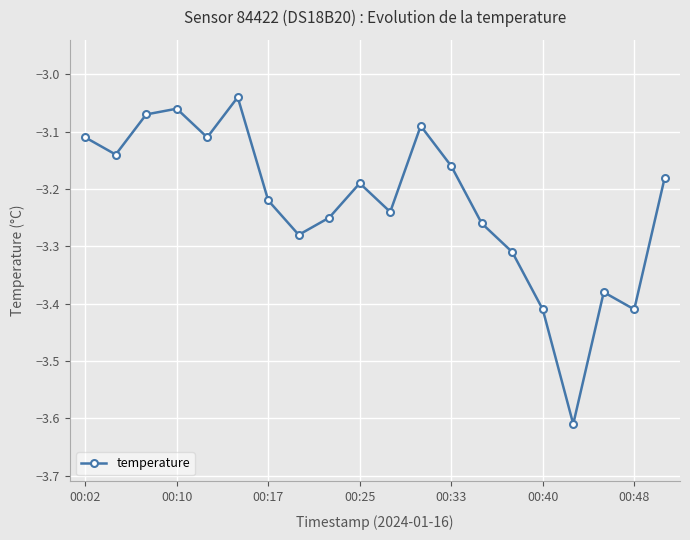

What is the sum of all values?

-64.5